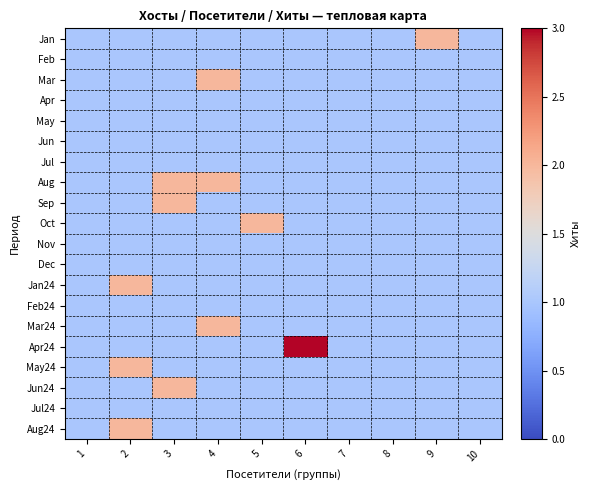

Which category has the highest value across all series?

6